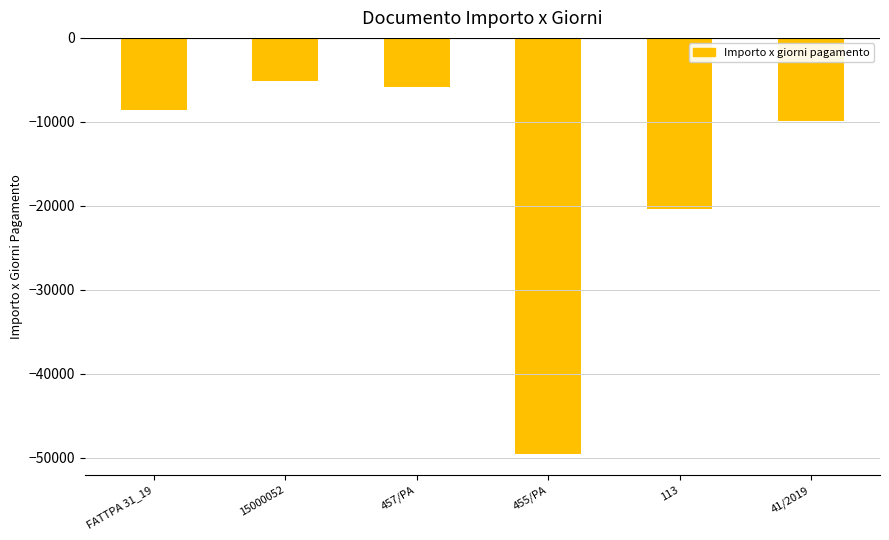

How many series are shown in this chart?

1